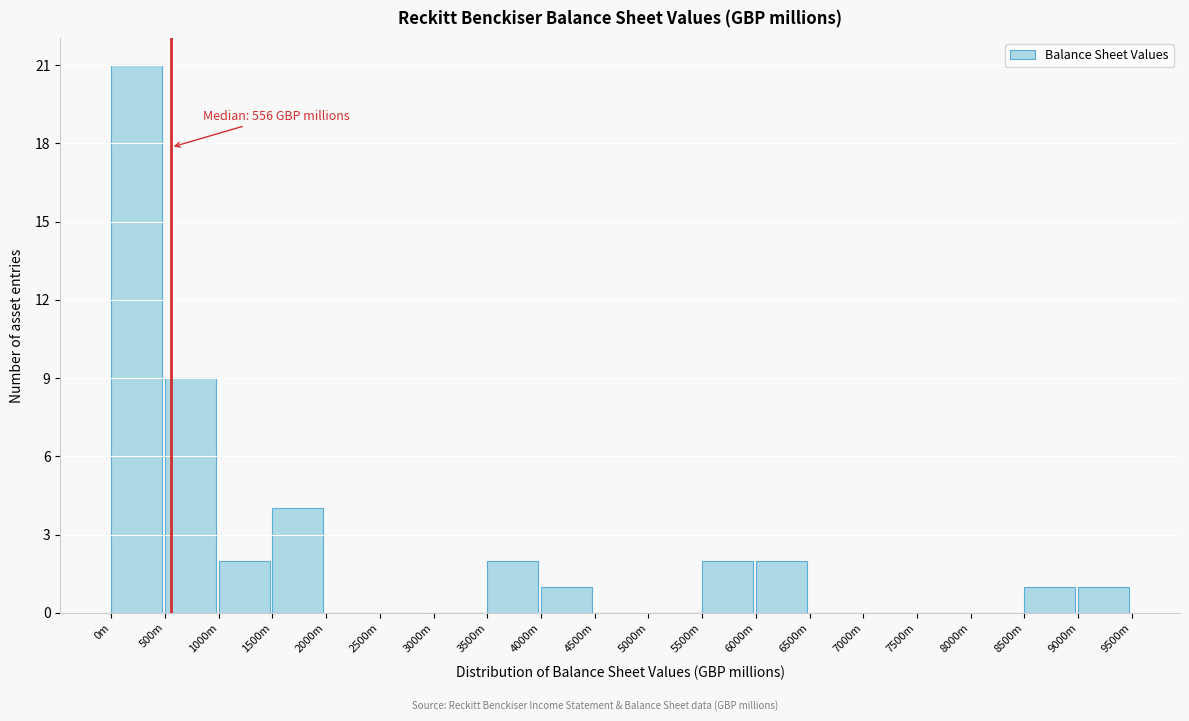

Reading left to right, list all the values displayed in this chart.

0m=21	500m=9	1000m=2	1500m=4	2000m=0	2500m=0	3000m=0	3500m=2	4000m=1	4500m=0	5000m=0	5500m=2	6000m=2	6500m=0	7000m=0	7500m=0	8000m=0	8500m=1	9000m=1